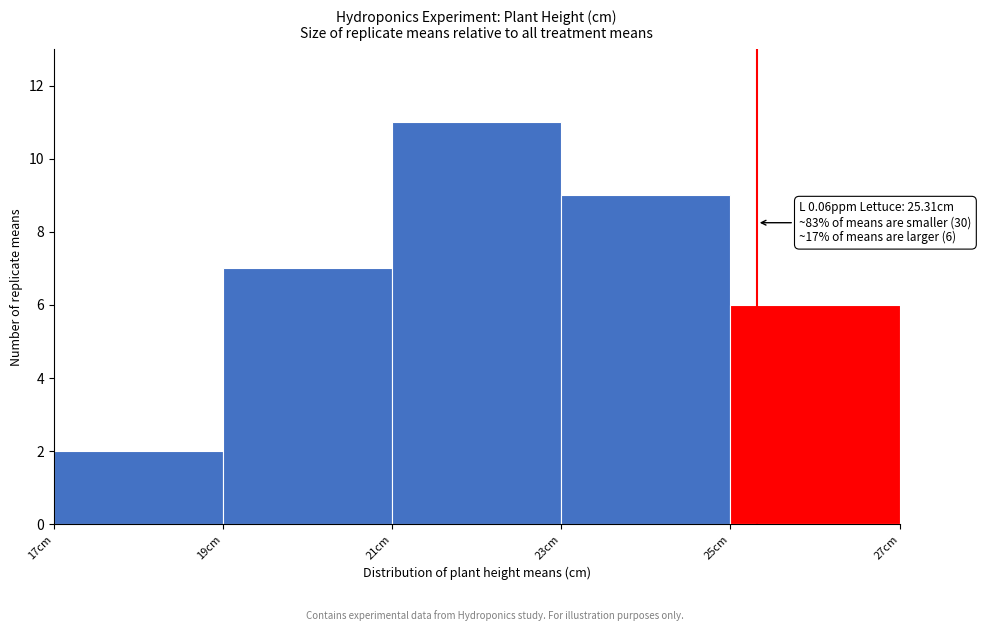

Over which range of the x-axis is the bar tallest?

21 to 23